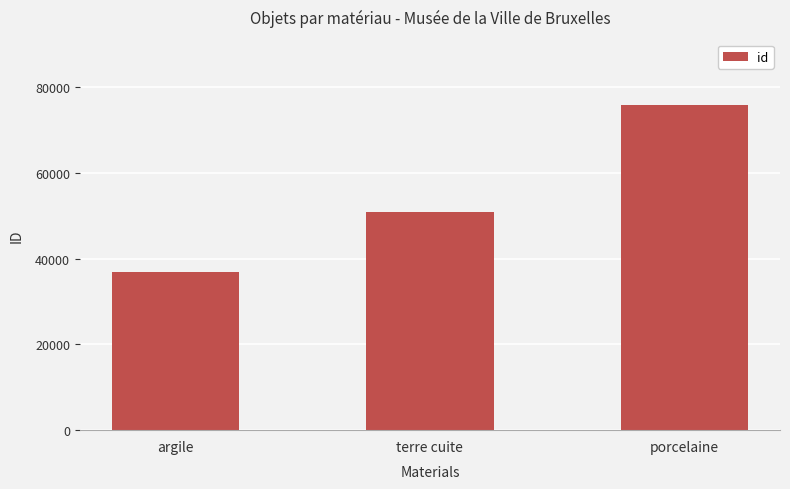

What is the difference between the values at terre cuite and argile?

14018